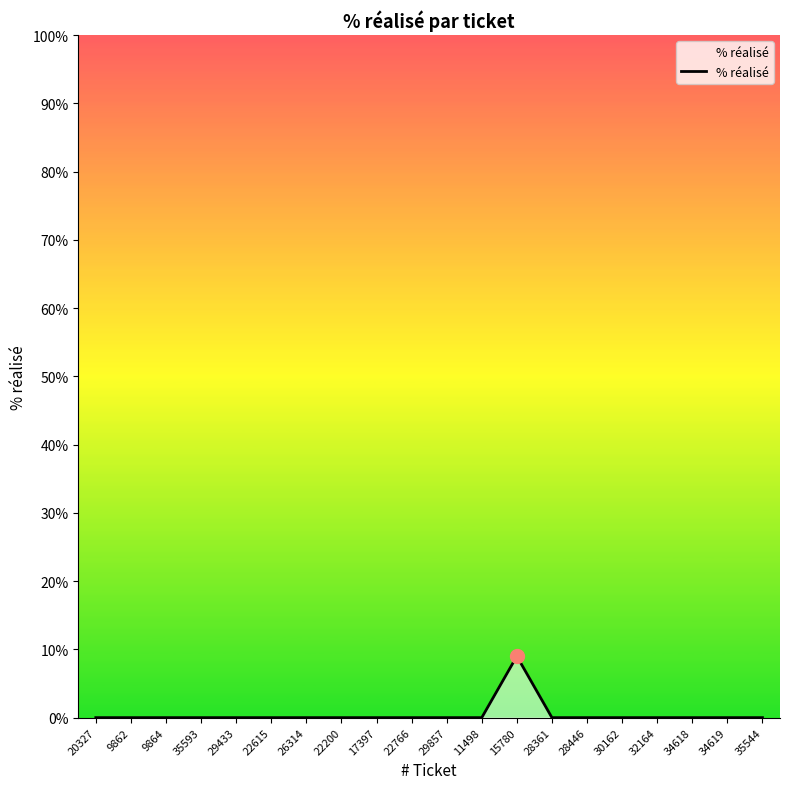

Count the values in the range 0 to 1.

19